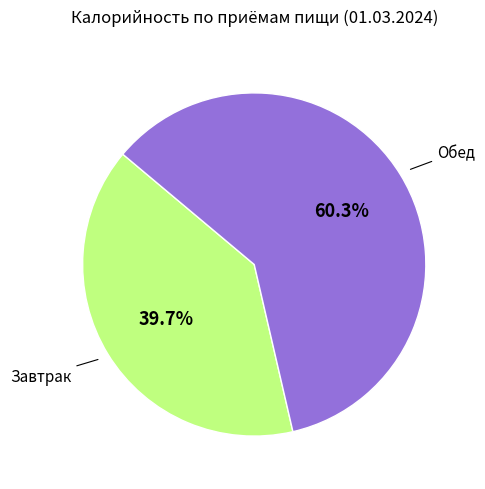

Is there a majority slice in this chart?

Yes